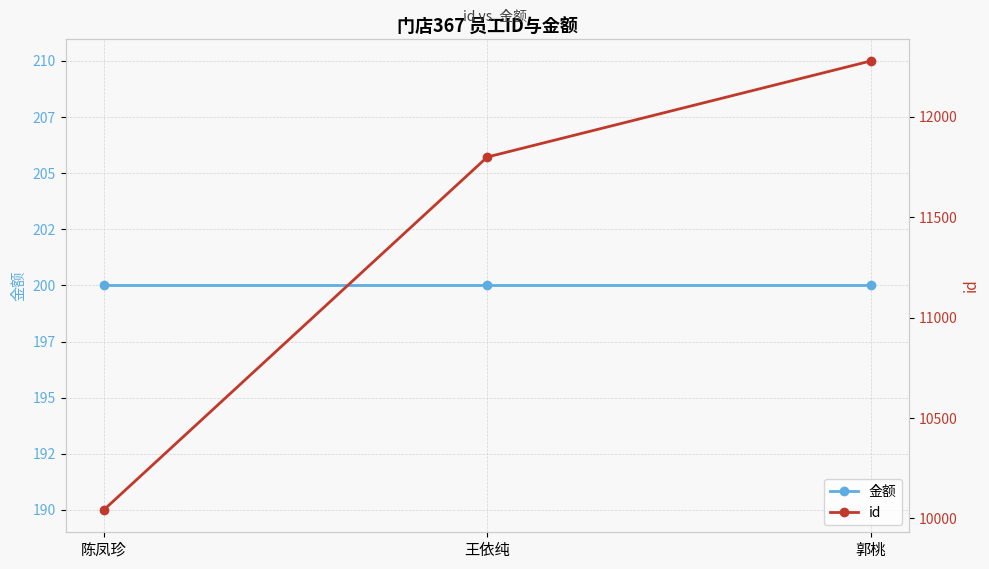

Which has a higher value, 王依纯 or 陈凤珍?

王依纯